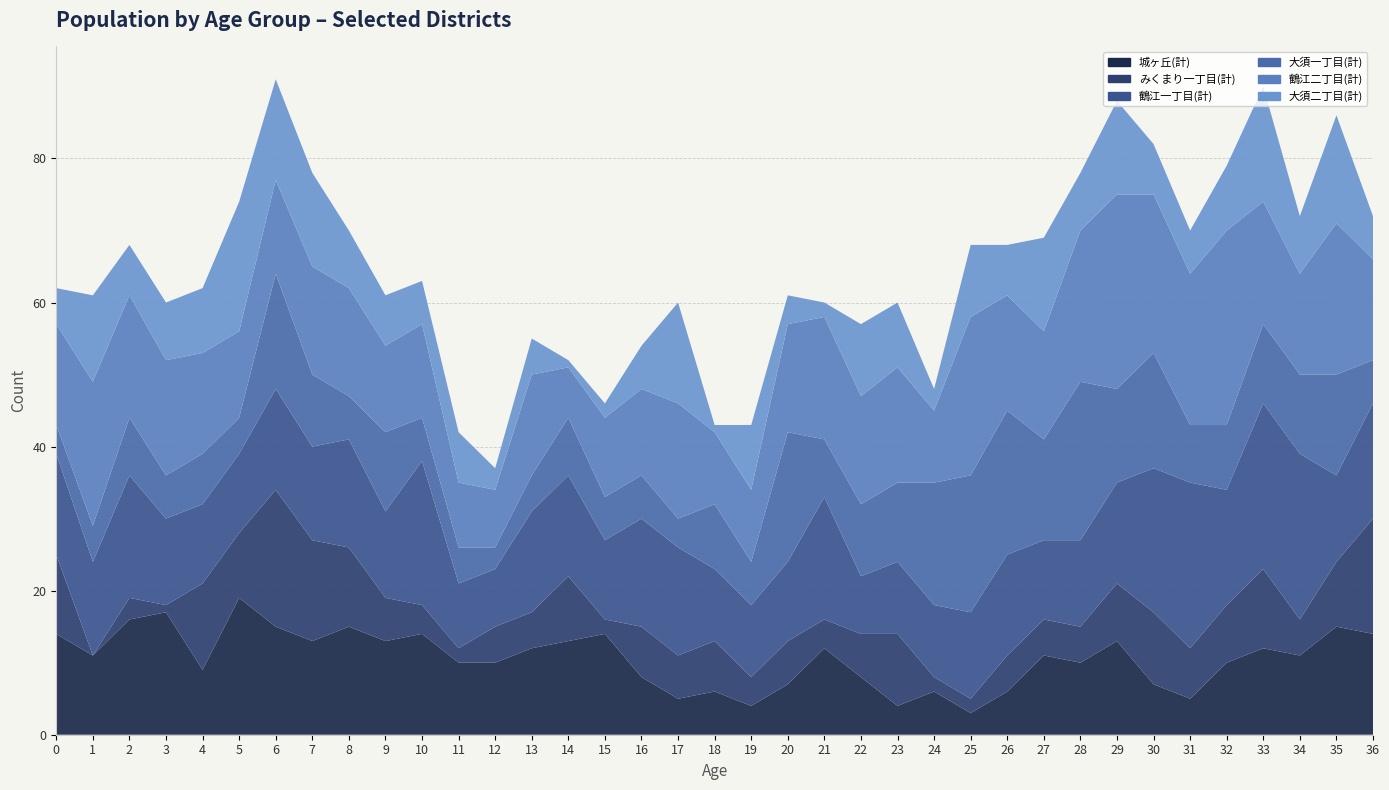

Reading left to right, transcribe all the data shown in this chart.

城ヶ丘(計): 14	11	16	17	9	19	15	13	15	13	14	10	10	12	13	14	8	5	6	4	7	12	8	4	6	3	6	11	10	13	7	5	10	12	11	15	14
みくまり一丁目(計): 11	0	3	1	12	9	19	14	11	6	4	2	5	5	9	2	7	6	7	4	6	4	6	10	2	2	5	5	5	8	10	7	8	11	5	9	16
鶴江一丁目(計): 14	13	17	12	11	11	14	13	15	12	20	9	8	14	14	11	15	15	10	10	11	17	8	10	10	12	14	11	12	14	20	23	16	23	23	12	16
大須一丁目(計): 4	5	8	6	7	5	16	10	6	11	6	5	3	5	8	6	6	4	9	6	18	8	10	11	17	19	20	14	22	13	16	8	9	11	11	14	6
鶴江二丁目(計): 14	20	17	16	14	12	13	15	15	12	13	9	8	14	7	11	12	16	10	10	15	17	15	16	10	22	16	15	21	27	22	21	27	17	14	21	14
大須二丁目(計): 5	12	7	8	9	18	14	13	8	7	6	7	3	5	1	2	6	14	1	9	4	2	10	9	3	10	7	13	8	13	7	6	9	16	8	15	6